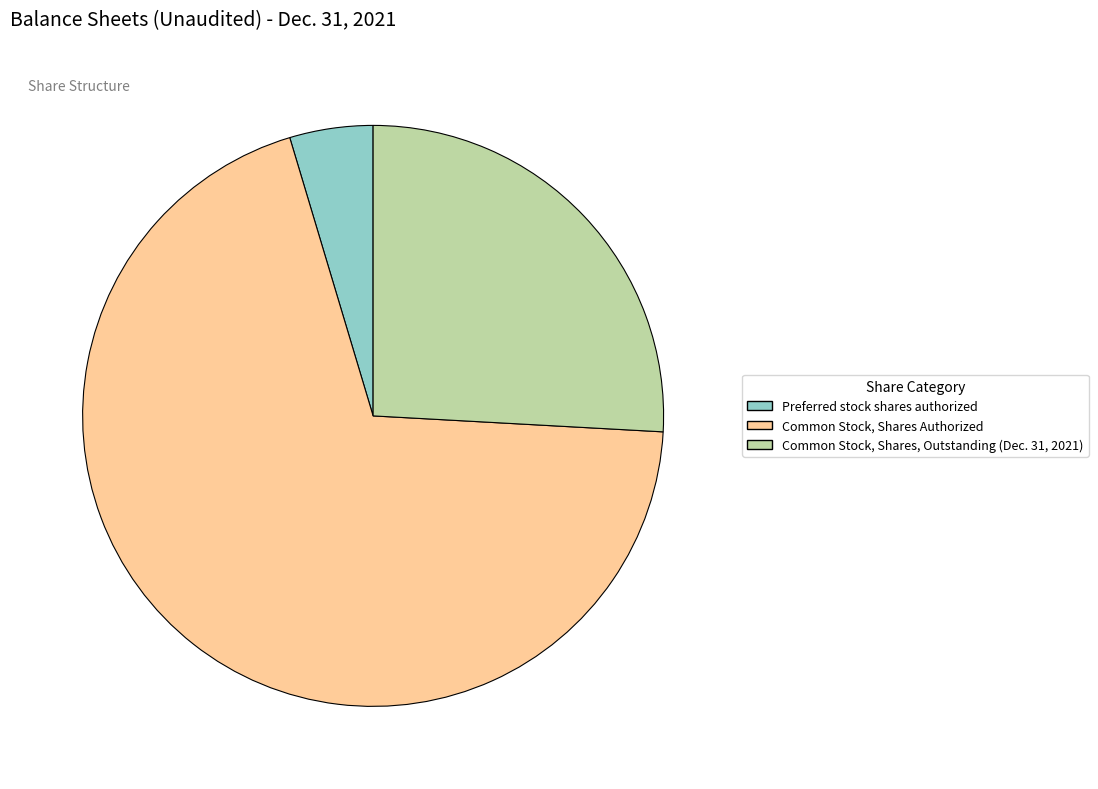

Which category has the smallest portion of the pie?

Preferred stock shares authorized